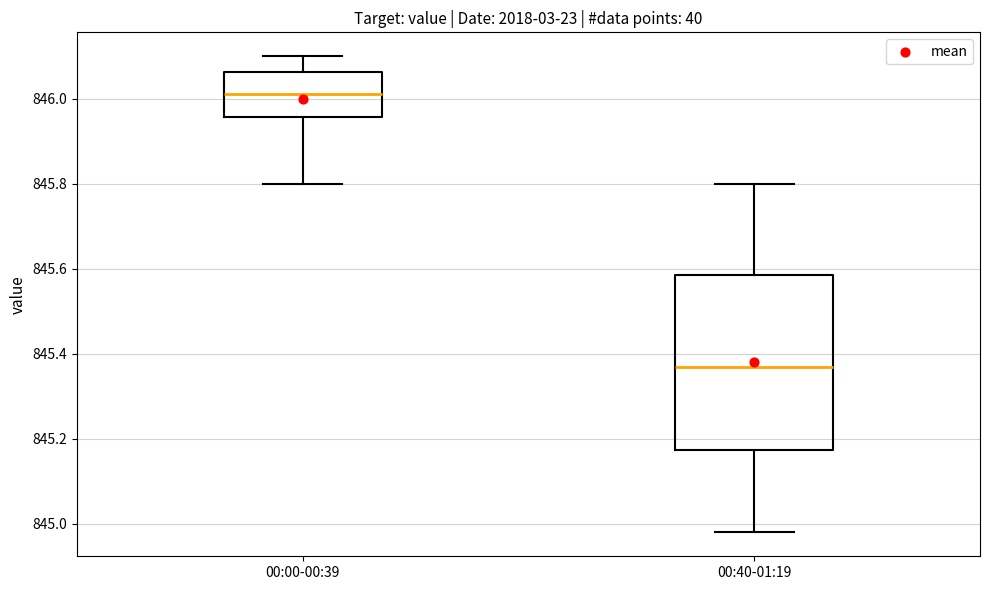

Where does the upper whisker of the box for 00:40-01:19 end on the y-axis? The values are not printed on the chart, so give them approximately, as read against the axis.

845.80